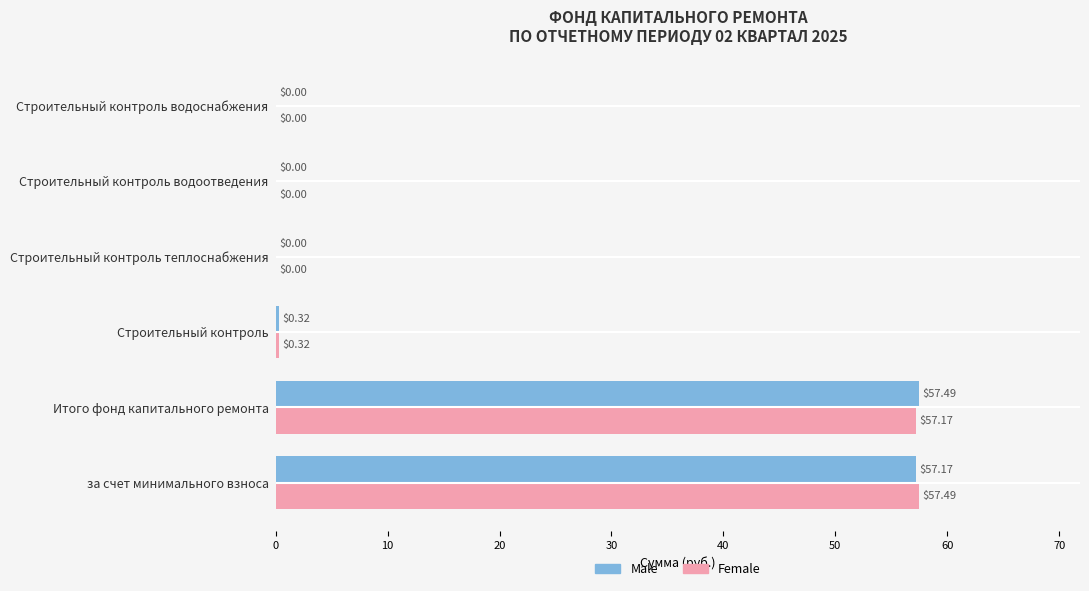

Where is Female nearest to the value 28?

Строительный контроль